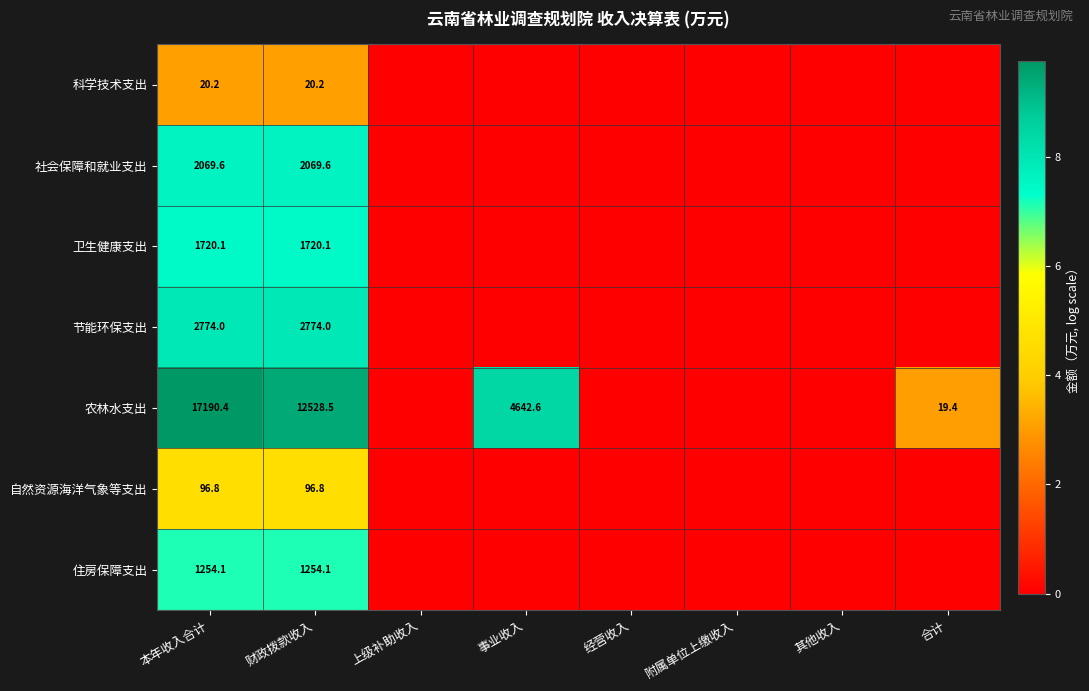

True or false: 农林水支出 has a value of 12528.5 at 财政拨款收入.

True